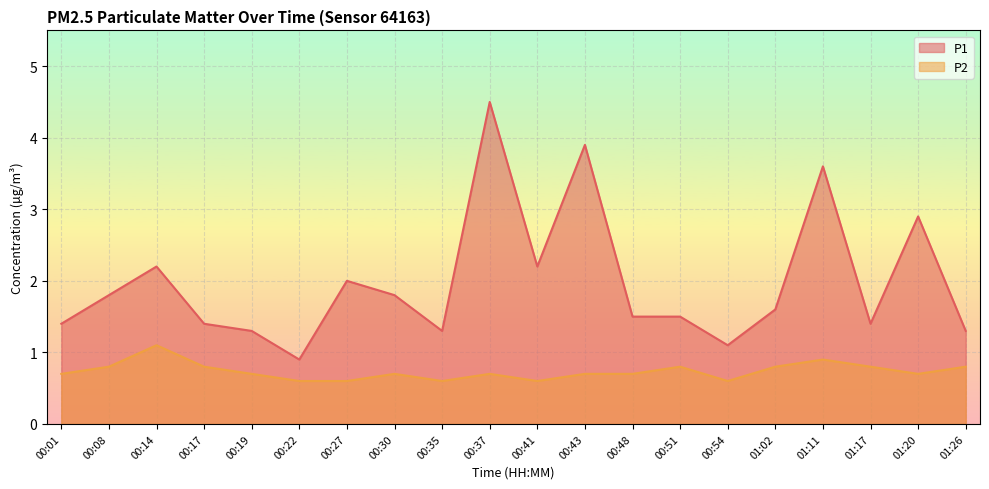

True or false: P1 and P2 intersect in this chart.

False